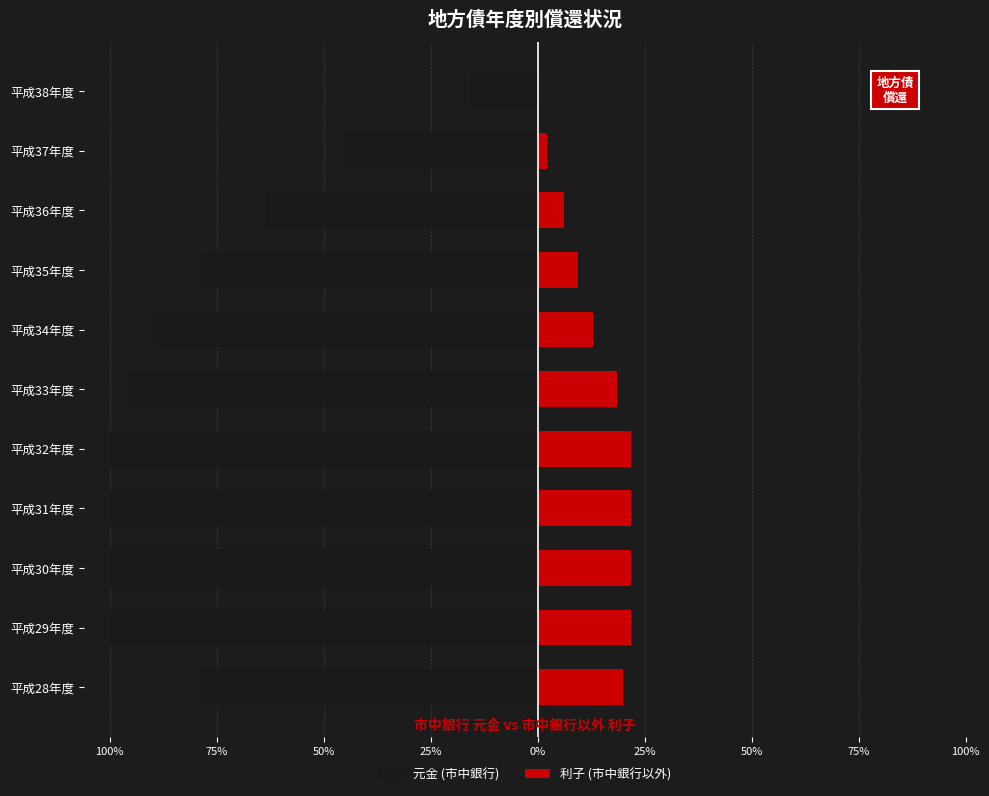

Are the bars horizontal?

Yes